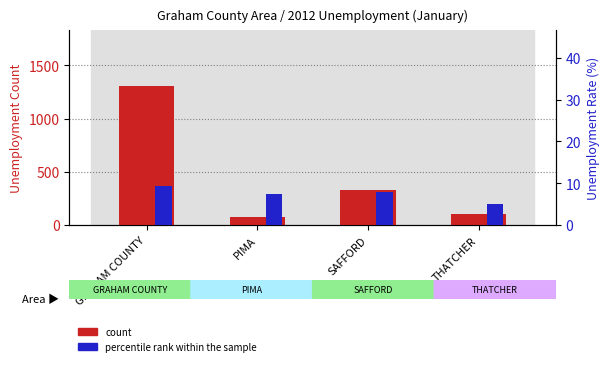

Is the value of count at GRAHAM COUNTY greater than the value of percentile rank within the sample at PIMA?

Yes